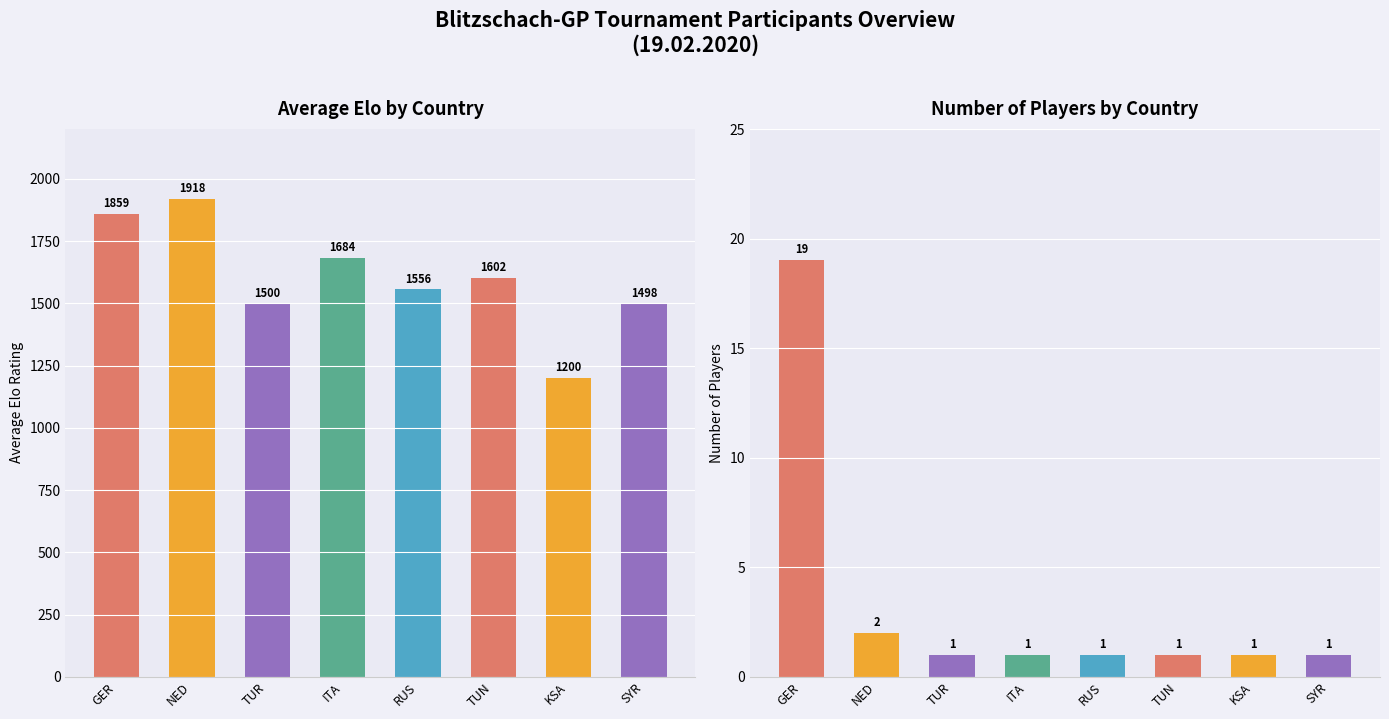

What is the label of the 4th bar from the left?

ITA